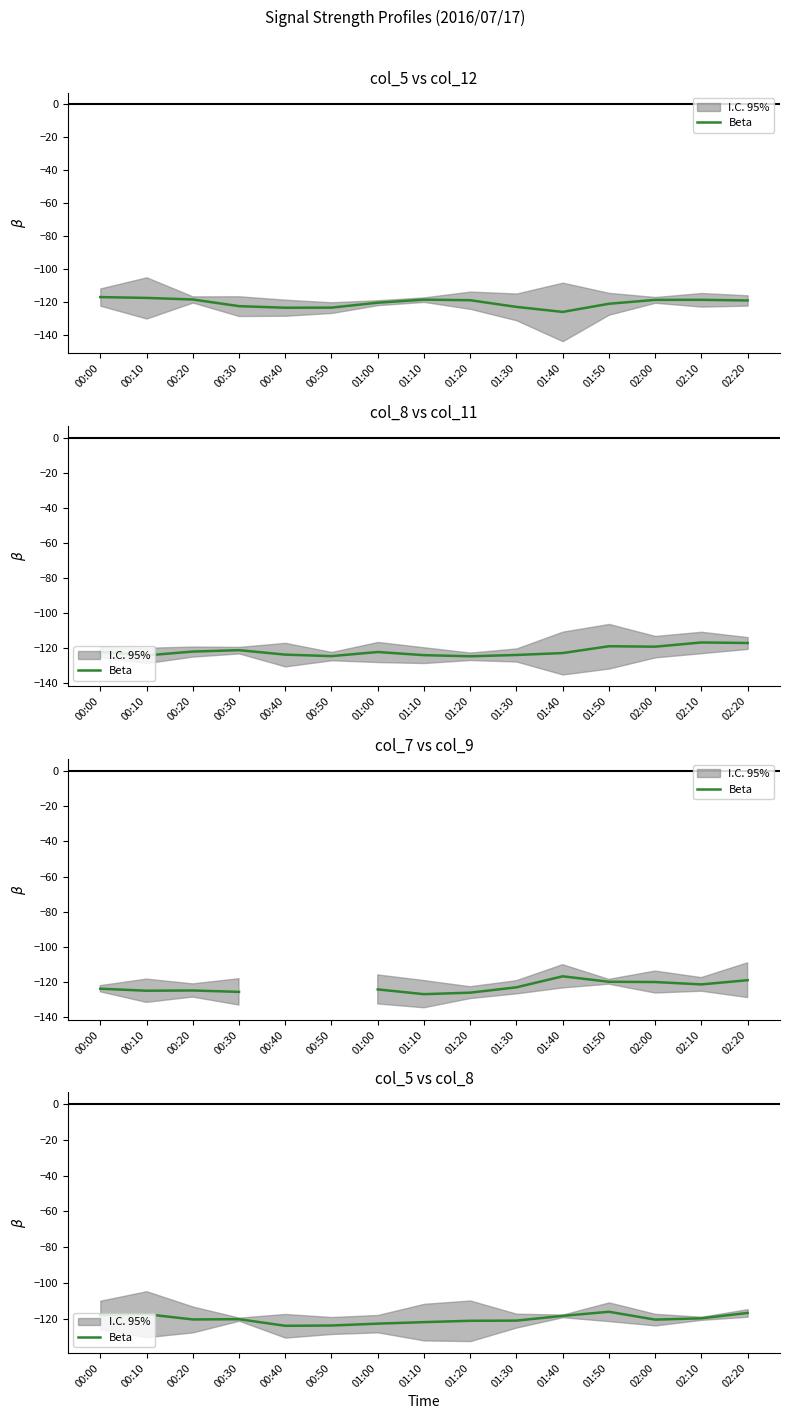

Between 02:10 and 01:10, which is larger?

02:10